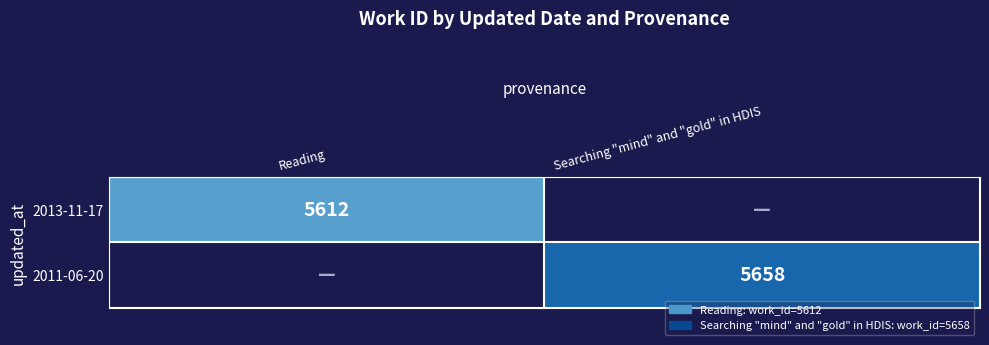

What is the total value across all series at Searching "mind" and "gold" in HDIS?

5658